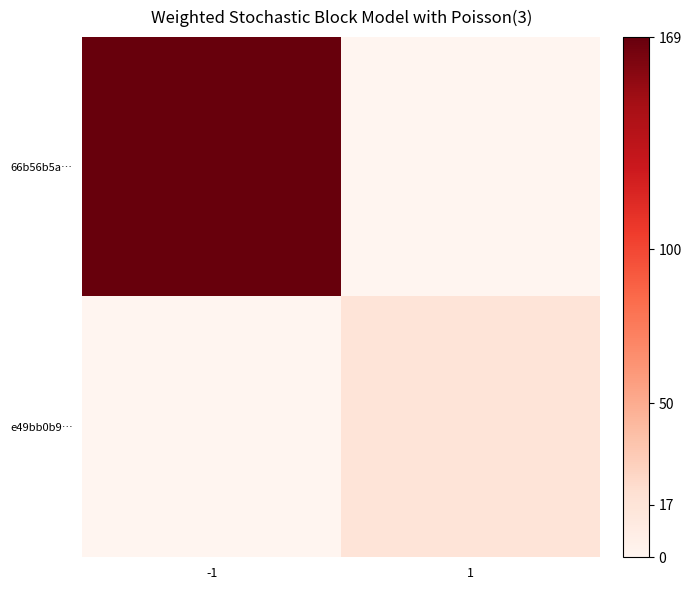

Which category has the lowest value across all series?

1